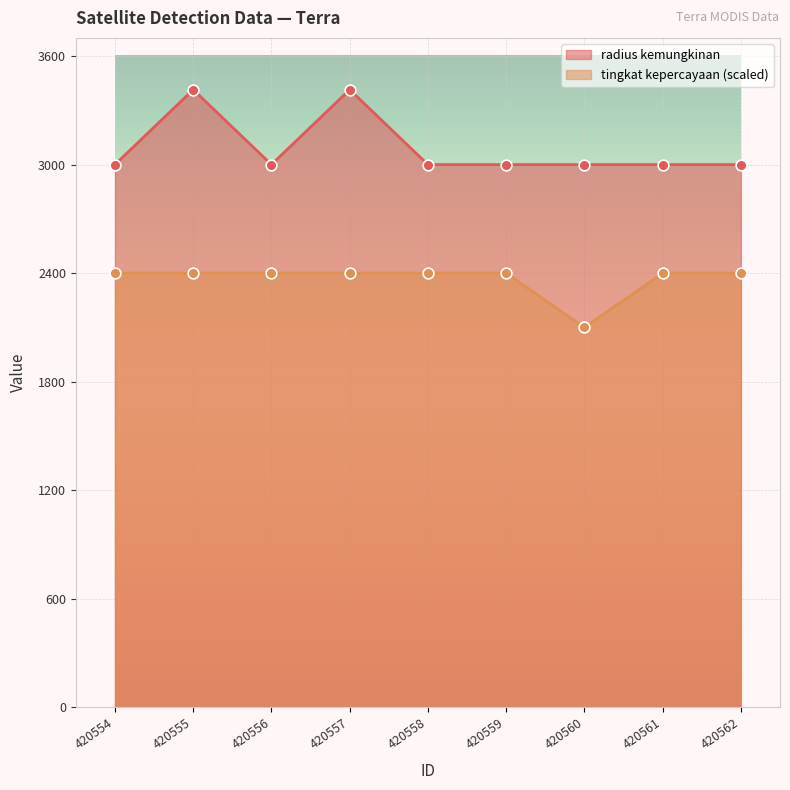

What is the total value across all series at 420559?

5400